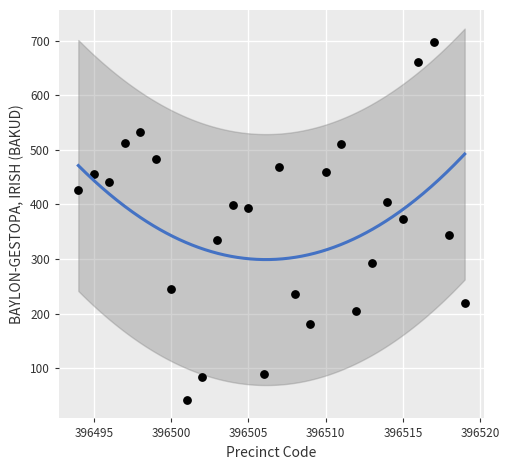

What is the range of X values (max minus min)?

25